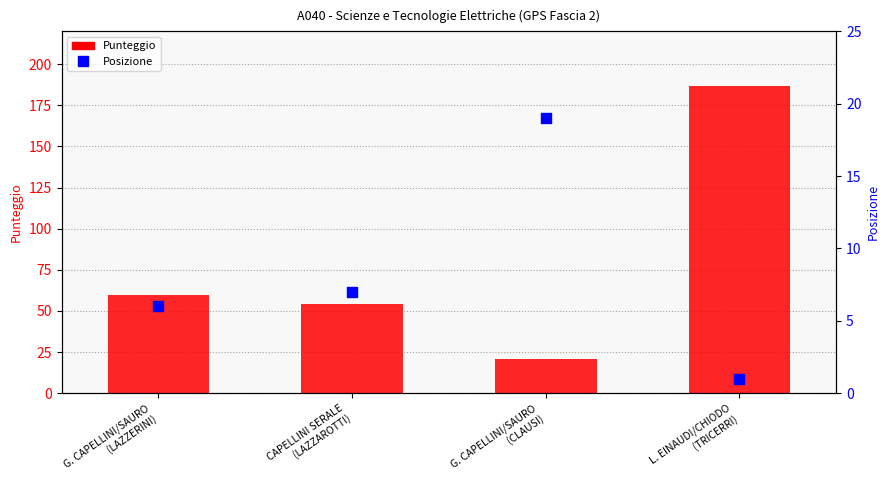

Is the value of Posizione at L. EINAUDI/CHIODO
(TRICERRI) greater than the value of Punteggio at L. EINAUDI/CHIODO
(TRICERRI)?

No